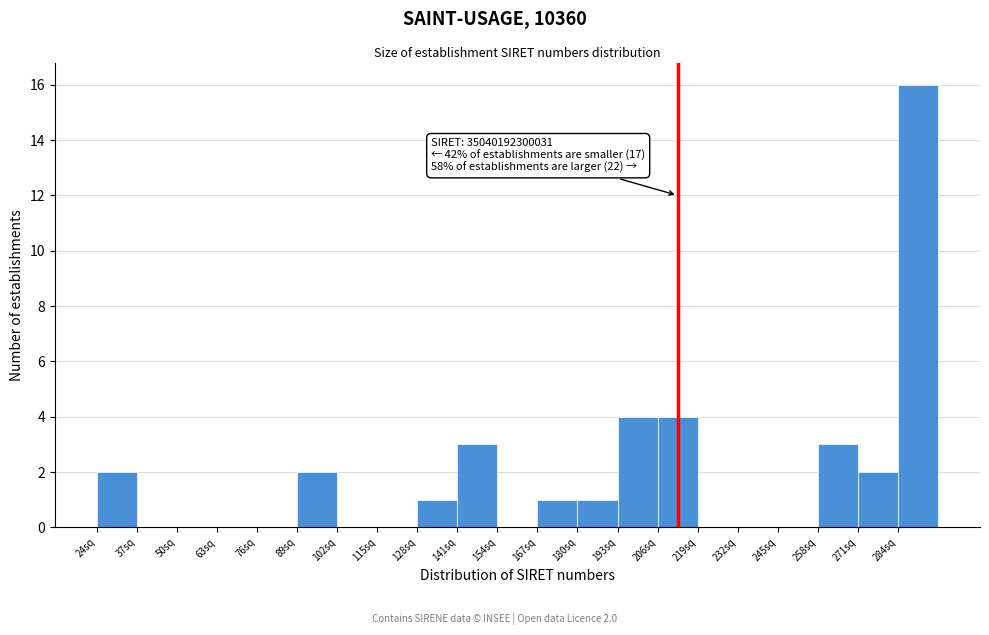

Which range on the x-axis has the tallest bar?

284 to 297